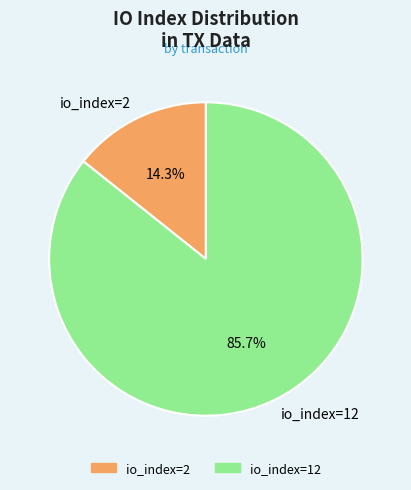

Does any single category account for the majority?

Yes